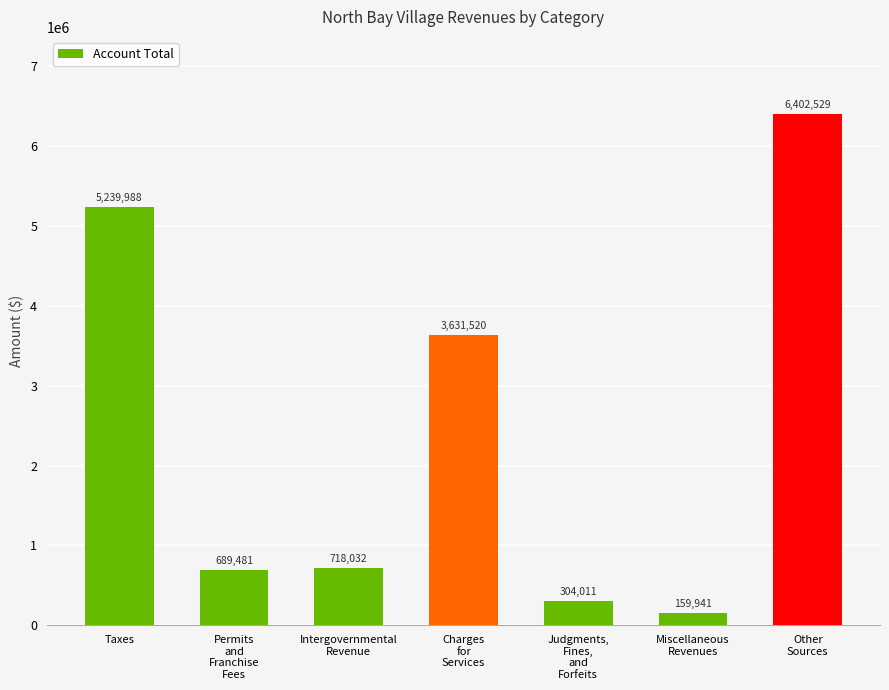

At which category does the chart reach its minimum across all series?

Miscellaneous
Revenues